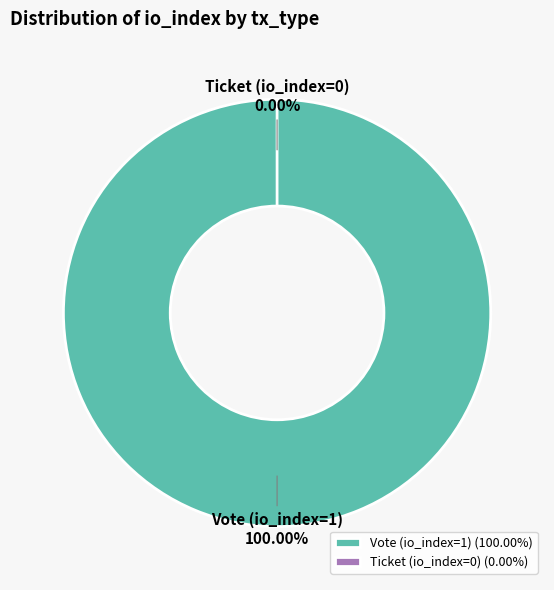

How many slices are in this pie chart?

2